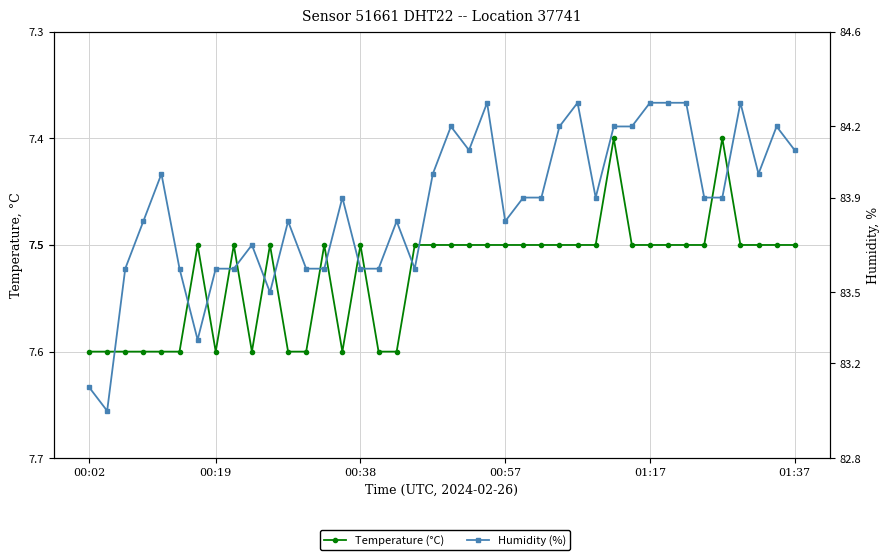

Is it true that Humidity (%) equals 129.1 at 9?

False